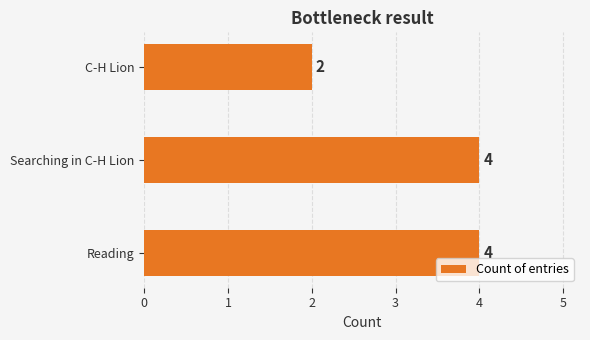

The value at Searching in C-H Lion is 4. True or false?

True